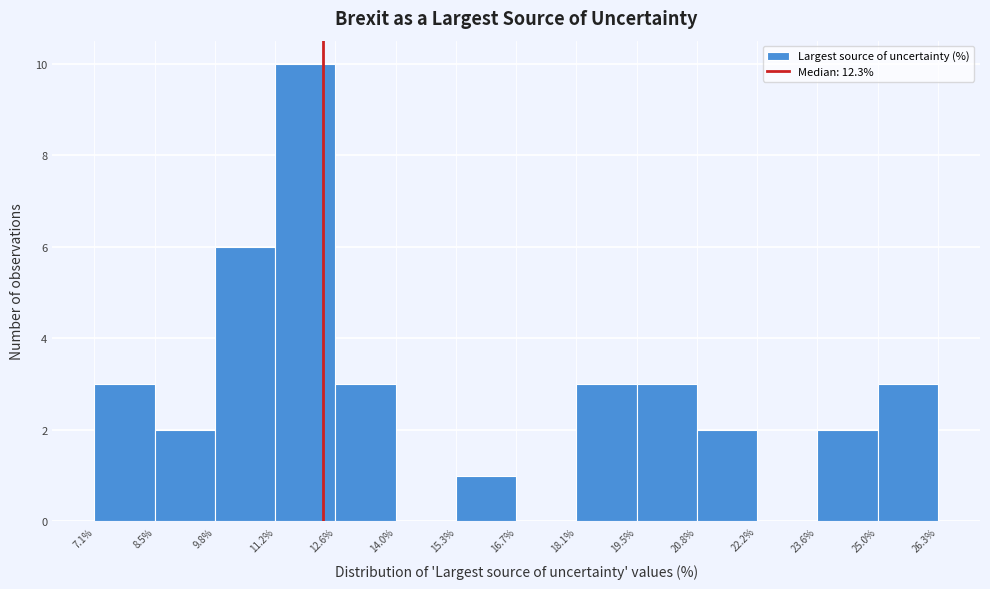

What is the height of the bar covering 23.6% to 25.0% on the x-axis? The values are not printed on the chart, so give them approximately, as read against the axis.

2